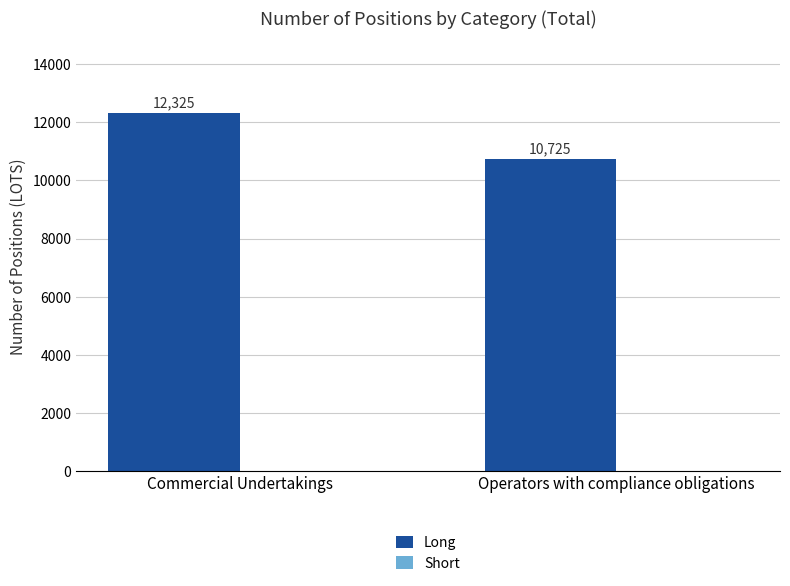

Reading left to right, transcribe all the data shown in this chart.

Commercial Undertakings=12325	Operators with compliance obligations=10725